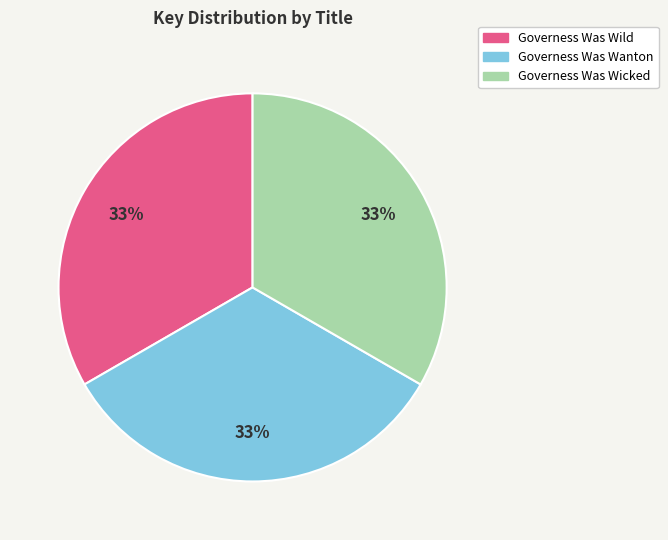

The Governess Was Wanton slice represents 33% of the pie. True or false?

True